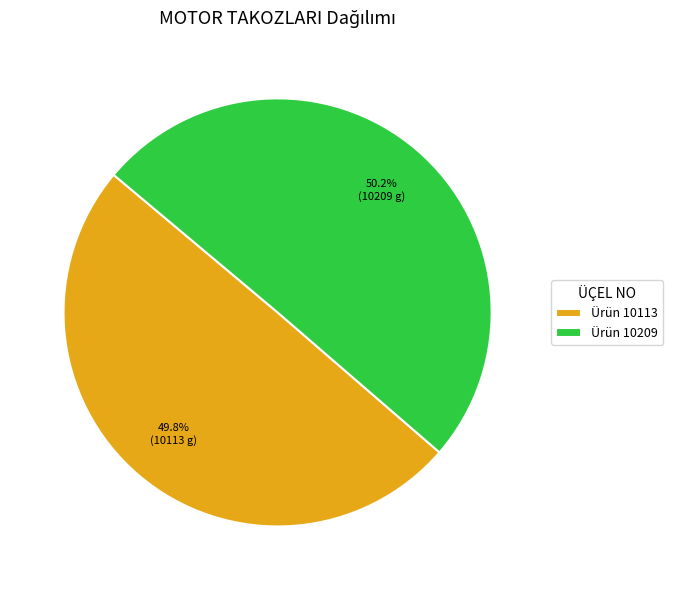

Approximately how many times larger is the value at Ürün 10209 compared to Ürün 10113?

1.0